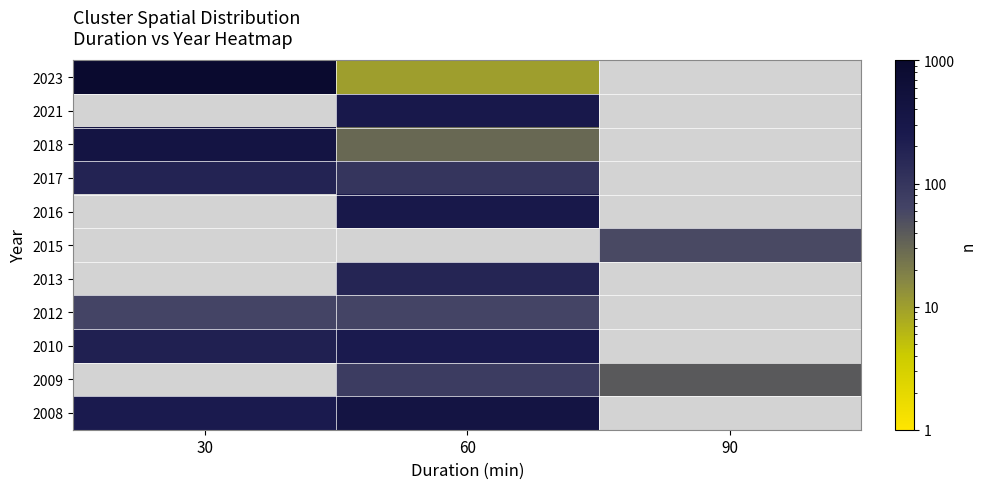

Is the value of 2013 at 60 greater than the value of 2008 at 90?

No